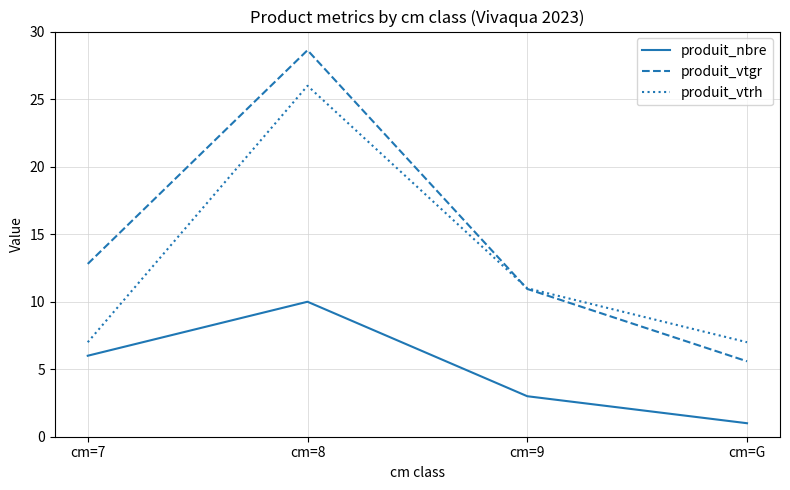

Reading left to right, transcribe all the data shown in this chart.

produit_nbre: 6.0	10.0	3.0	1.0
produit_vtgr: 12.8	28.6	10.9	5.6
produit_vtrh: 7.0	26.0	11.0	7.0